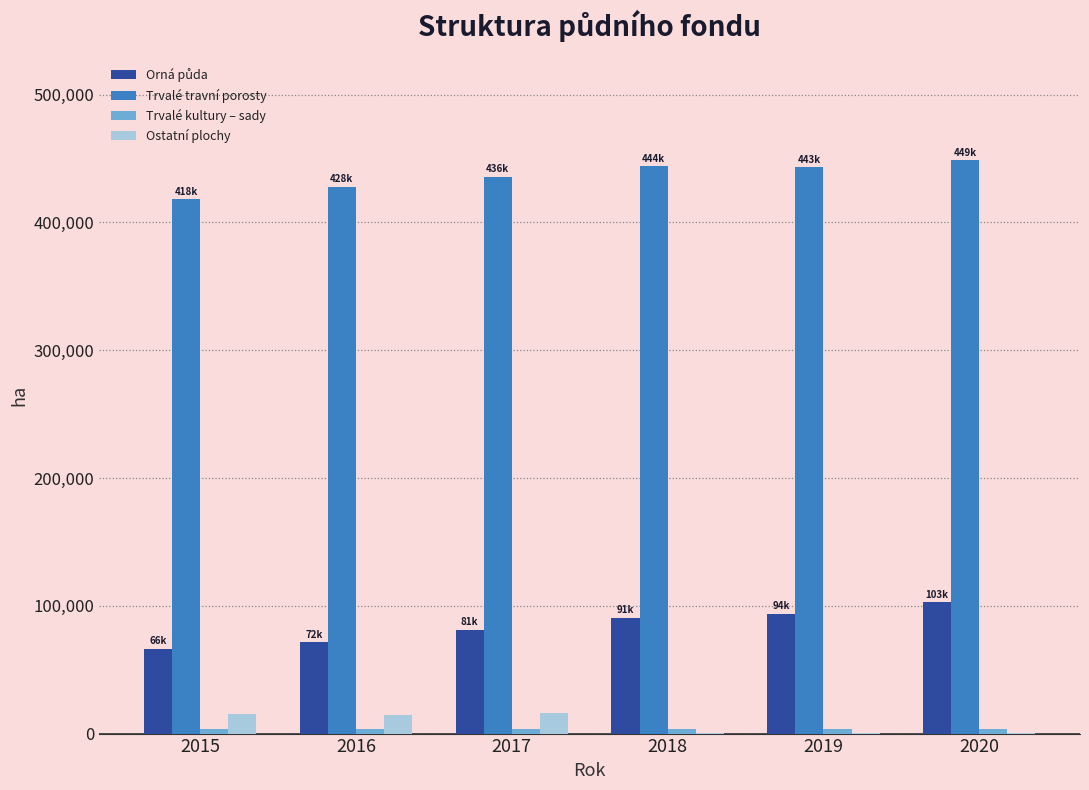

What is the maximum value for Trvalé travní porosty?

448703.0